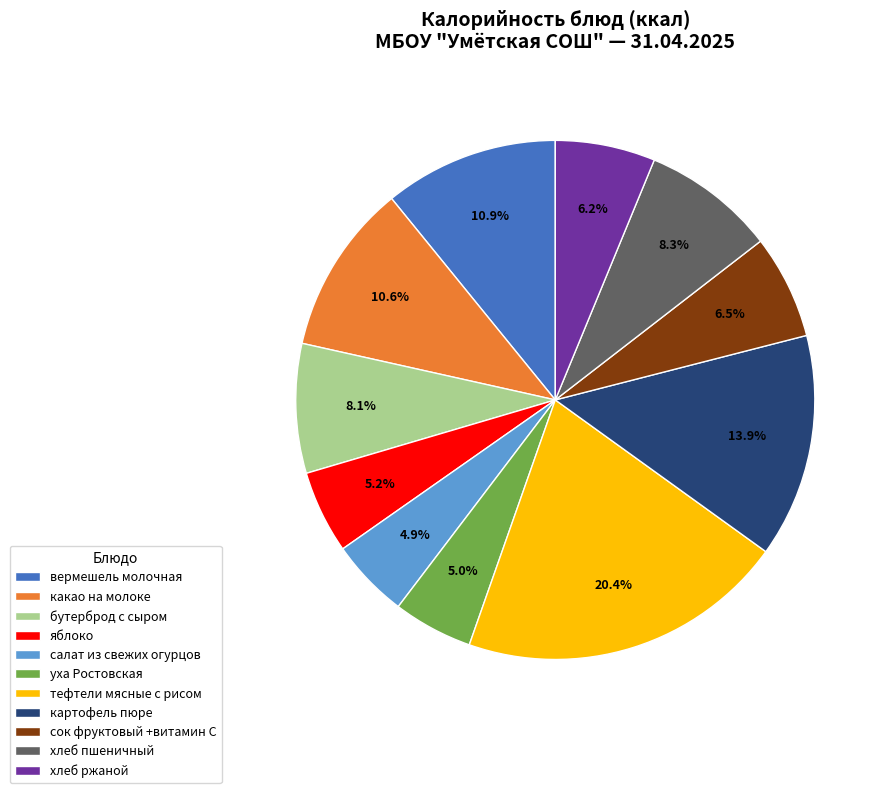

The хлеб пшеничный slice represents 22% of the pie. True or false?

False